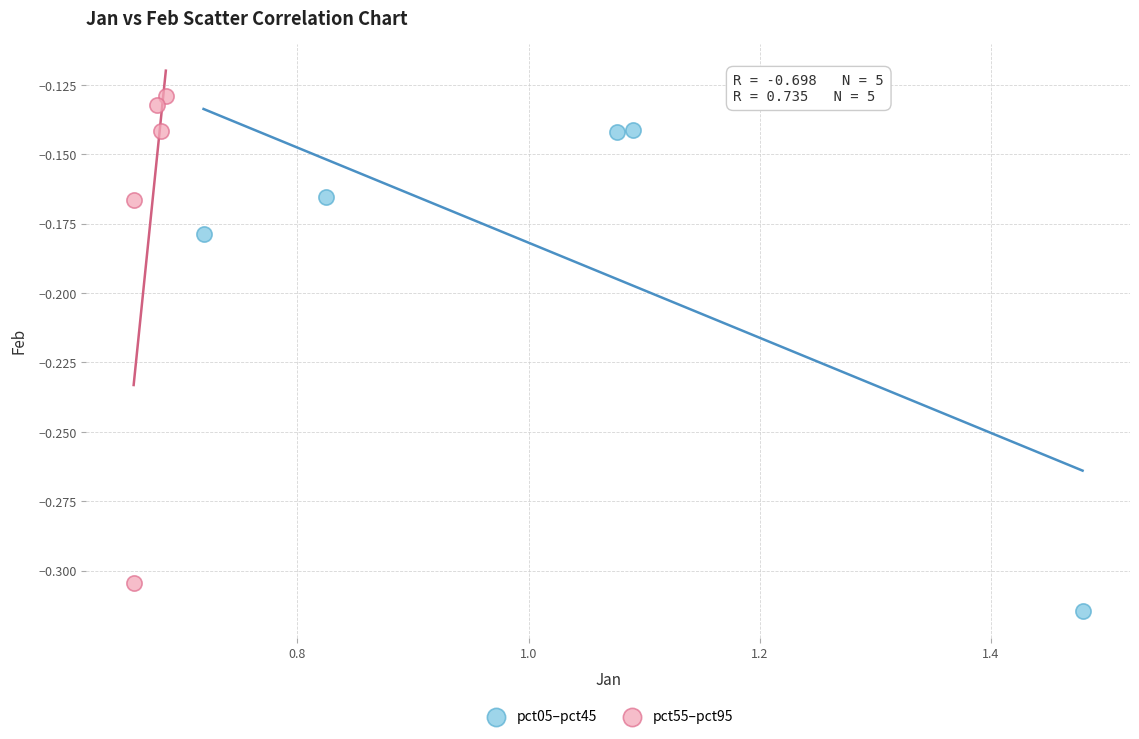

Which series reaches the minimum Y coordinate?

pct05–pct45